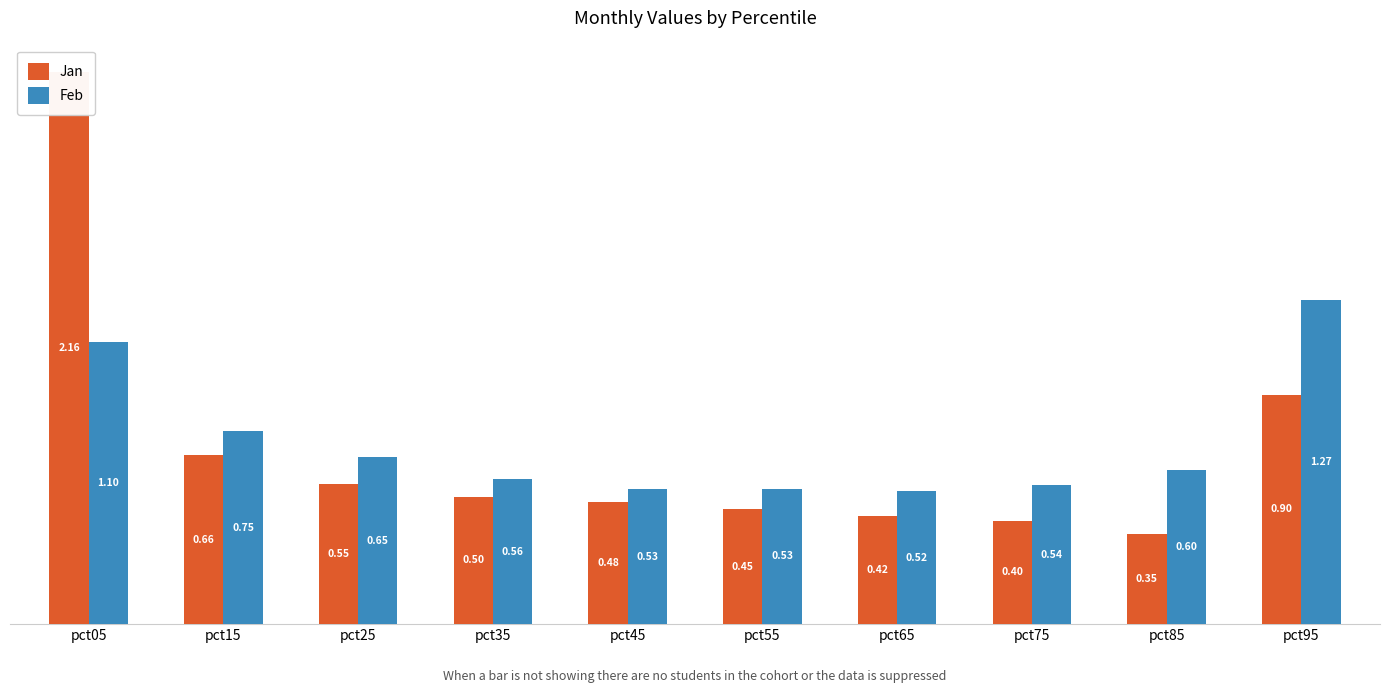

What is the difference between the maximum and minimum values in the Feb series?

0.7